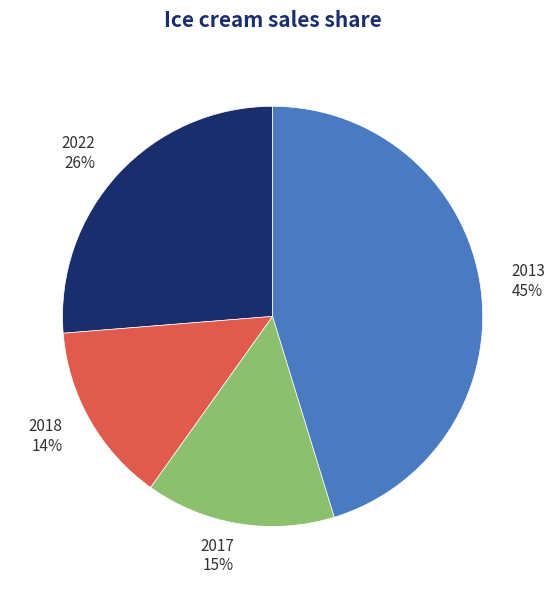

To the nearest percent, what percentage of the pie is 2018 14%?

14%